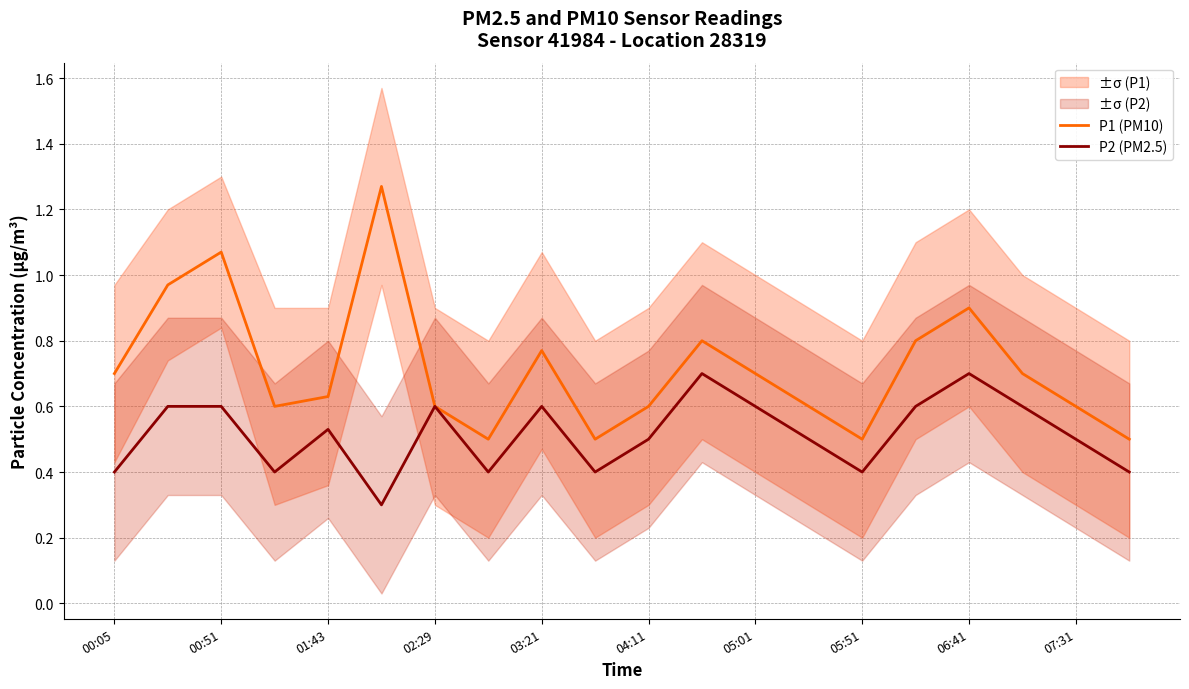

The P2 (PM2.5) series shows 0.7 at 01:43. True or false?

False